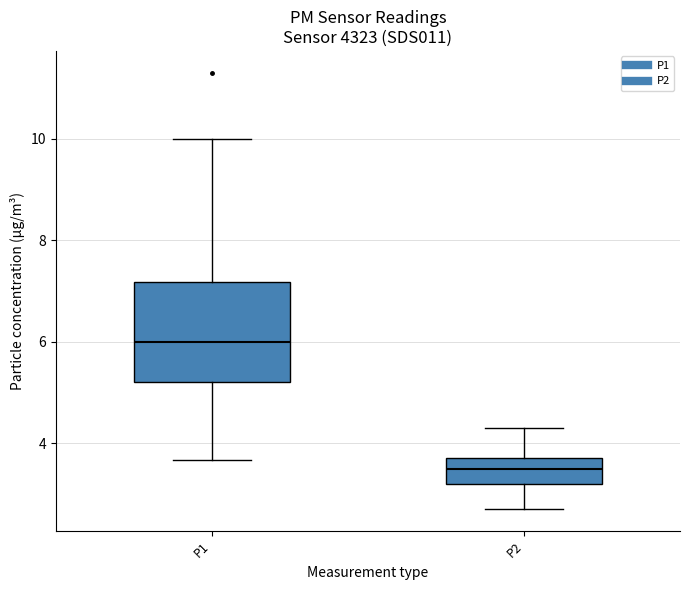

Reading left to right, transcribe this box plot: for each box, give where its median line is, the range the box spans, and where its two whiskers end, as read against the y-axis. The values are not printed on the chart, so give them approximately, as read against the axis.

P1: median 6.0, box 5.2 to 7.2, whiskers 3.6 to 10.0
P2: median 3.6, box 3.2 to 3.8, whiskers 2.8 to 4.4